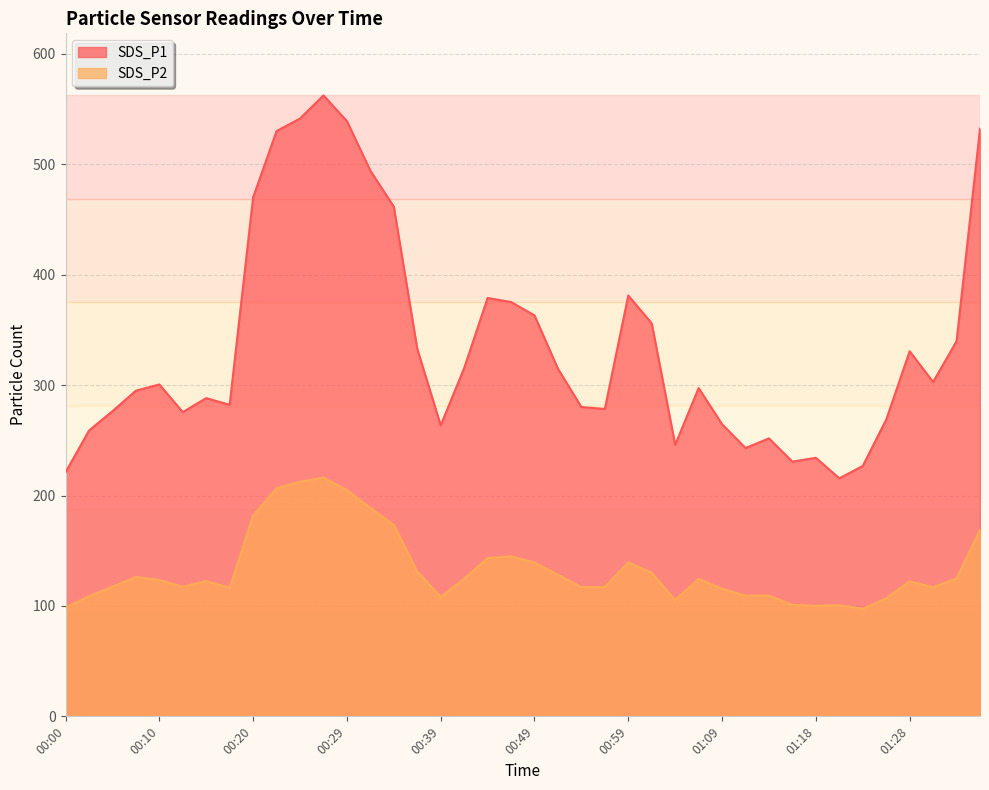

True or false: SDS_P1 and SDS_P2 intersect in this chart.

False